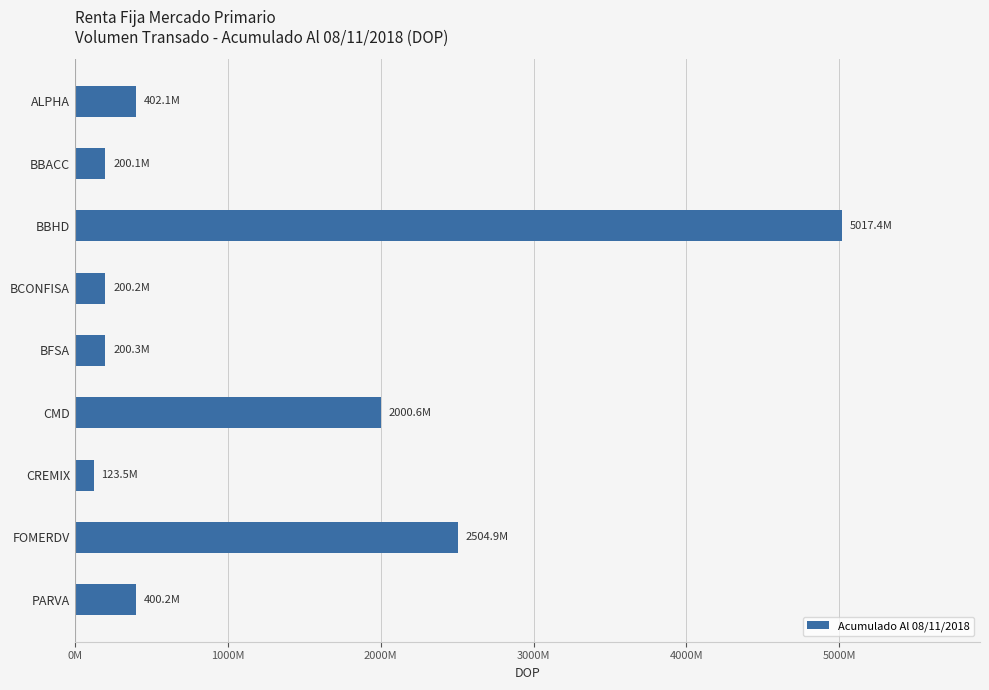

What is the greatest value displayed?

5017439780.8